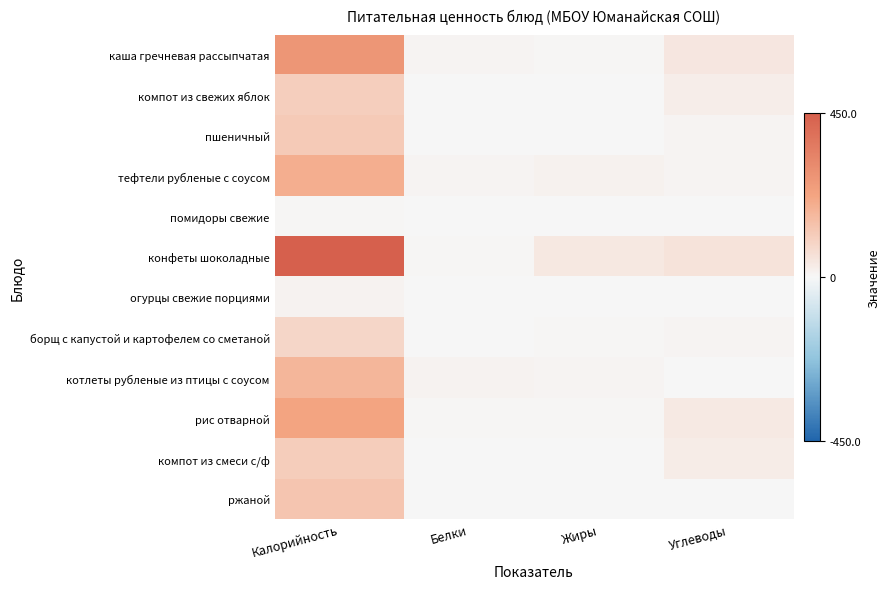

Reading left to right, extract all data points from this chart.

каша гречневая рассыпчатая: Калорийность=271.0	Белки=8.8	Жиры=6.6	Углеводы=43.1
компот из свежих яблок: Калорийность=109.0	Белки=0.2	Жиры=0.2	Углеводы=27.9
пшеничный: Калорийность=120.0	Белки=1.5	Жиры=0.2	Углеводы=9.7
тефтели рубленые с соусом: Калорийность=197.0	Белки=8.6	Жиры=14.1	Углеводы=9.1
помидоры свежие: Калорийность=7.0	Белки=0.3	Жиры=0.1	Углеводы=1.1
конфеты шоколадные: Калорийность=450.0	Белки=4.0	Жиры=39.0	Углеводы=54.0
огурцы свежие порциями: Калорийность=12.0	Белки=0.5	Жиры=0.1	Углеводы=3.1
борщ с капустой и картофелем со сметаной: Калорийность=89.0	Белки=1.5	Жиры=4.7	Углеводы=7.3
котлеты рубленые из птицы с соусом: Калорийность=177.0	Белки=12.2	Жиры=8.6	Углеводы=2.1
рис отварной: Калорийность=228.0	Белки=3.8	Жиры=6.1	Углеводы=38.6
компот из смеси с/ф: Калорийность=116.0	Белки=0.4	Жиры=0.0	Углеводы=28.9
ржаной: Калорийность=136.0	Белки=2.8	Жиры=0.6	Углеводы=0.6